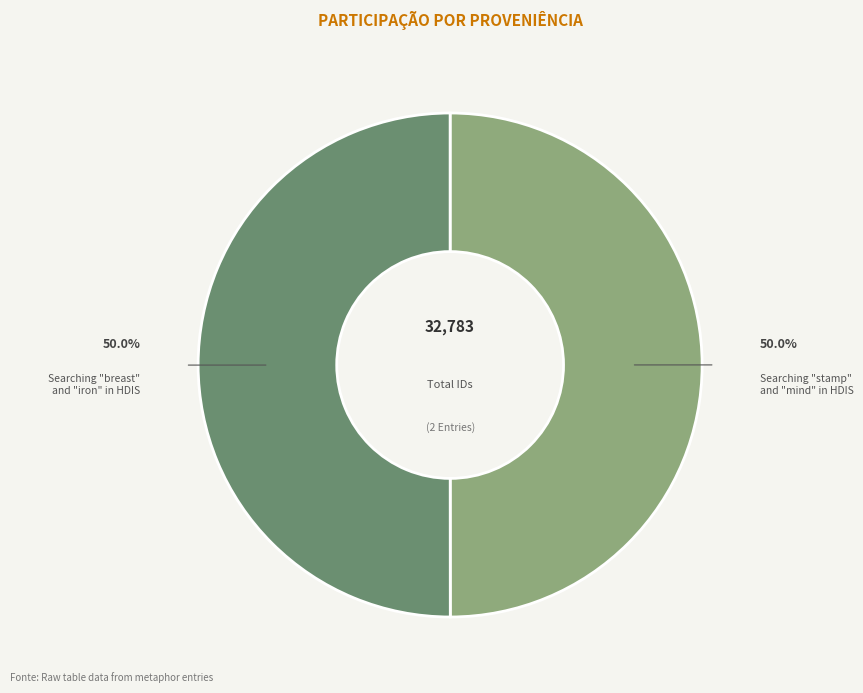

How many slices are in this pie chart?

2